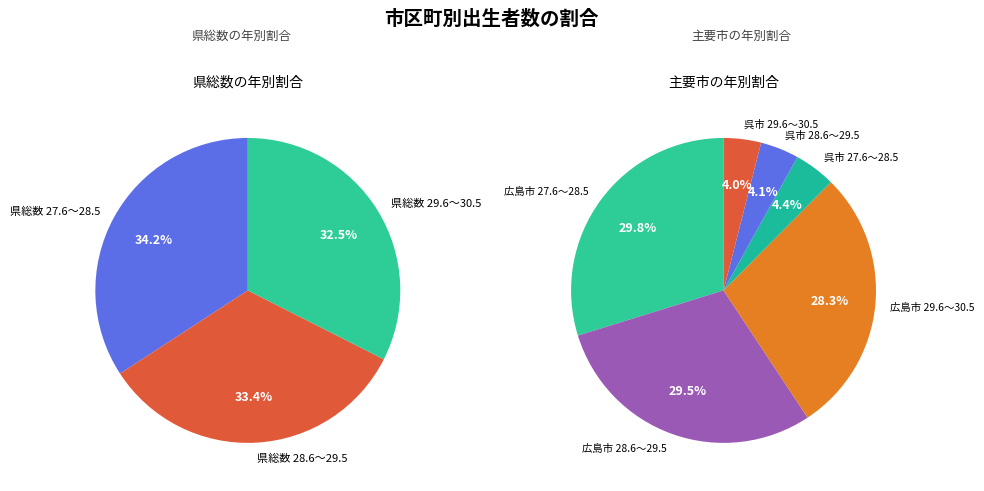

Is there a majority slice in this chart?

No